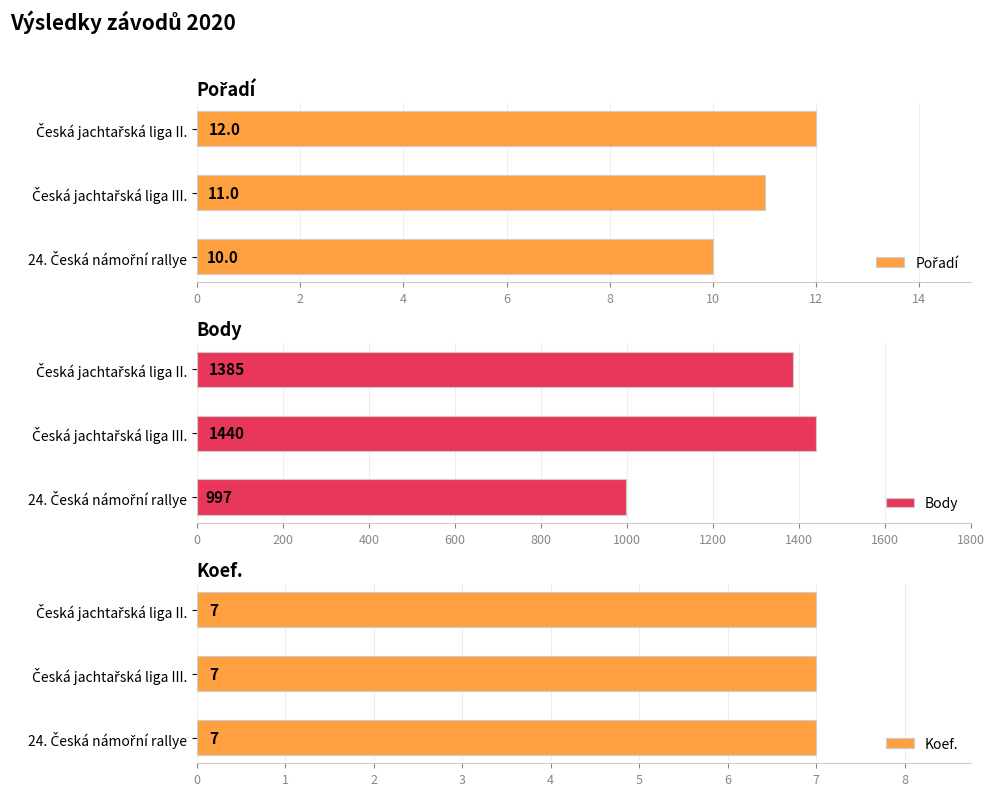

What is the average value of the Body series?

1274